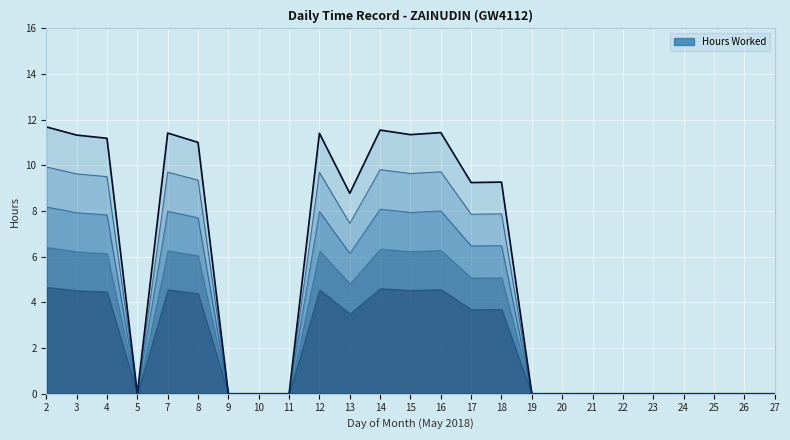

Rank the categories by value from lowest to highest.

5, 9, 10, 11, 19, 20, 21, 22, 23, 24, 25, 26, 27, 13, 17, 18, 8, 4, 3, 15, 12, 7, 16, 14, 2